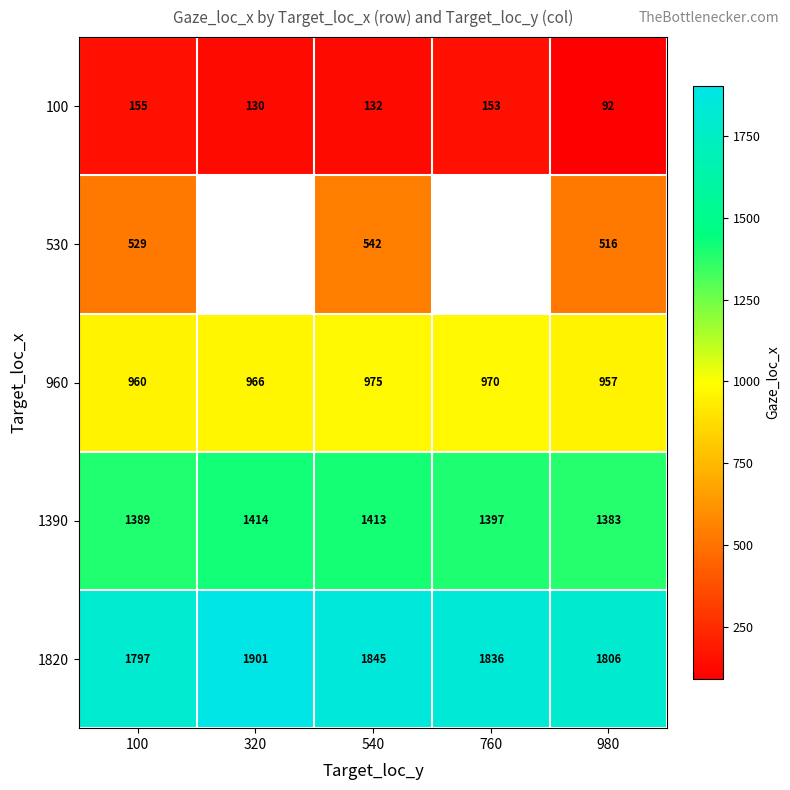

The value of 530 at 980 is 752.4. True or false?

False